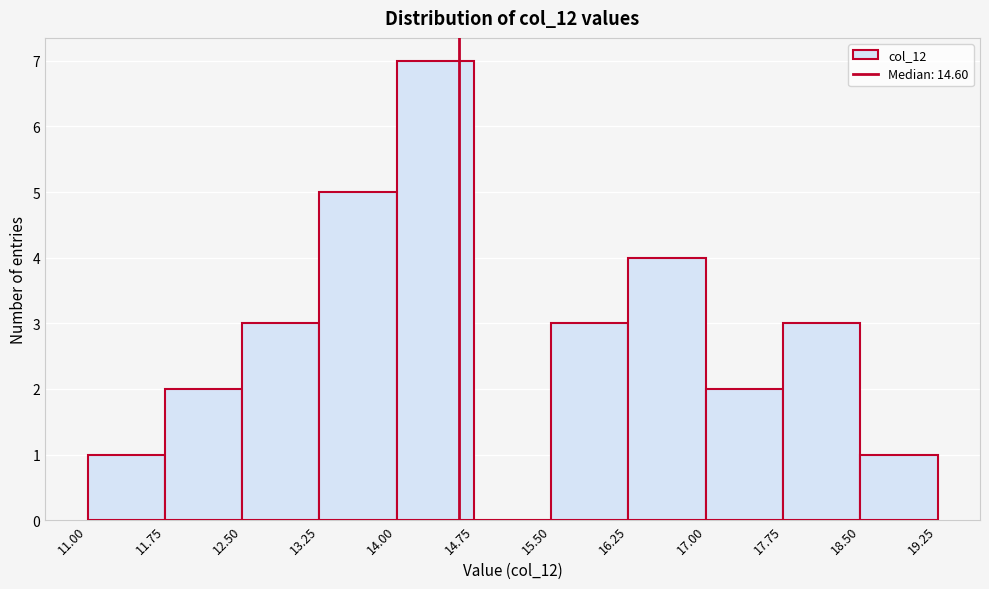

Which range on the x-axis has the tallest bar?

14.00 to 14.75